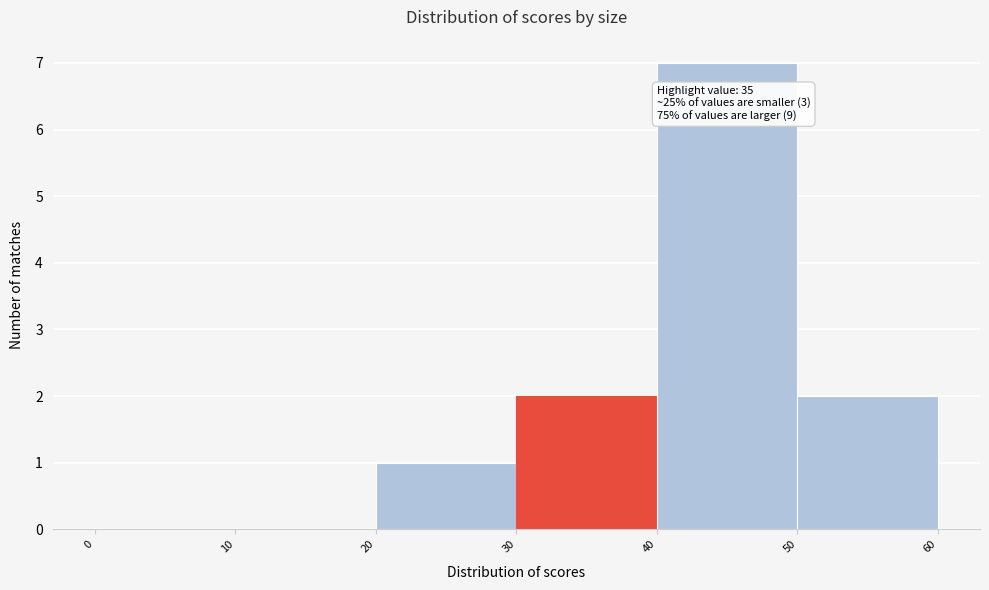

Which range on the x-axis has the tallest bar?

40 to 50